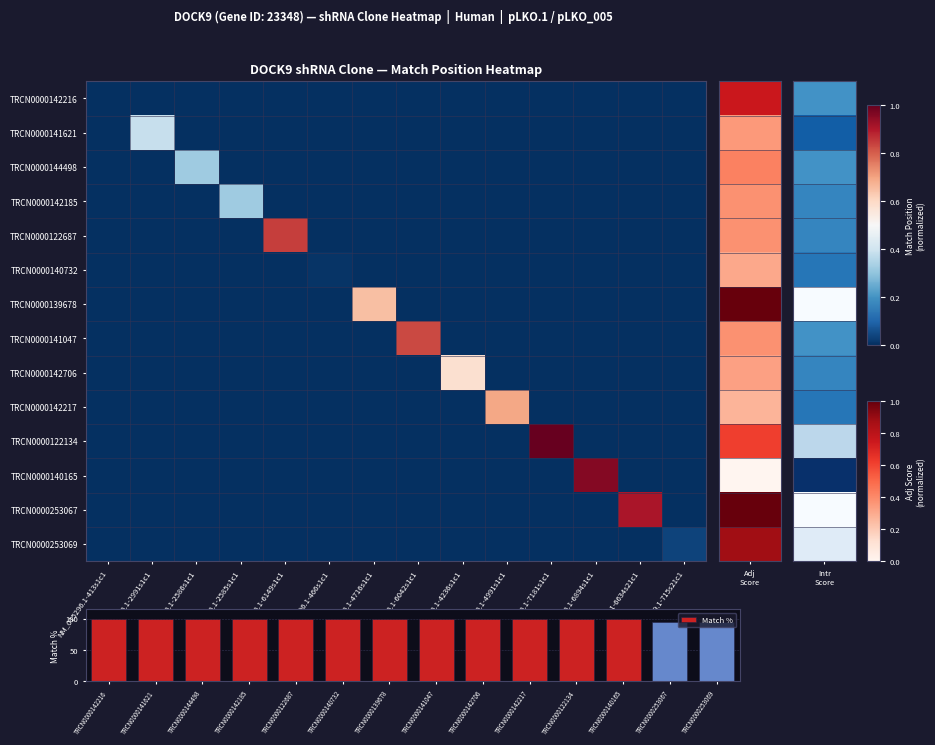

What is the maximum value for Match %?

100